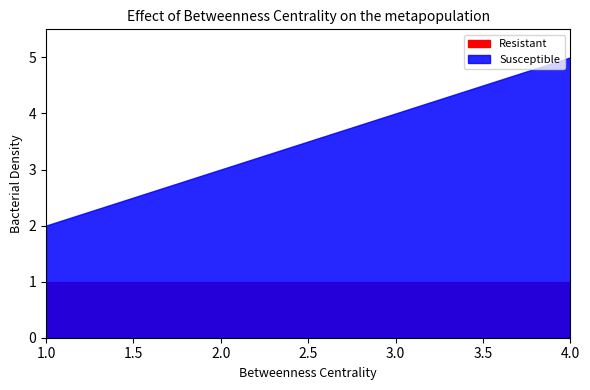

At how many categories does at least one series exceed 3?

2